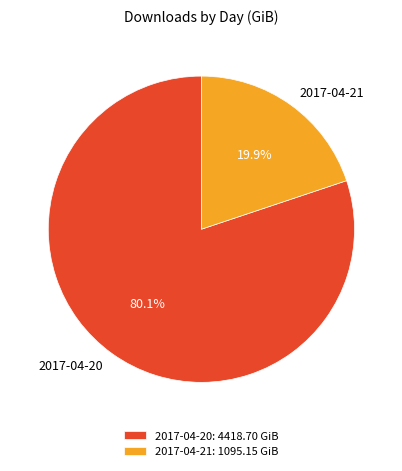

What percentage is the 2017-04-21 slice, to the nearest percent?

20%